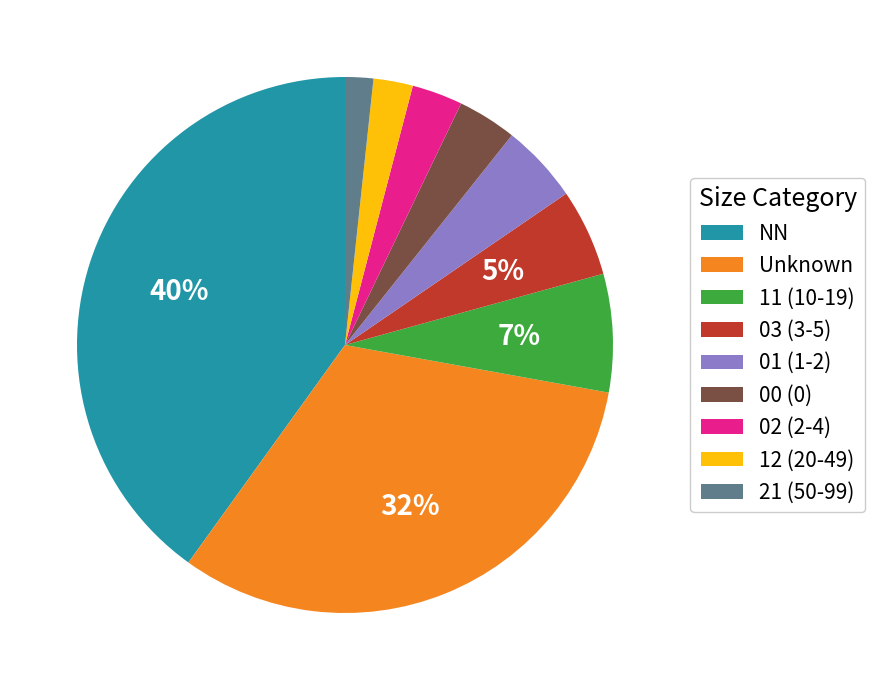

How many segments does this pie chart have?

9